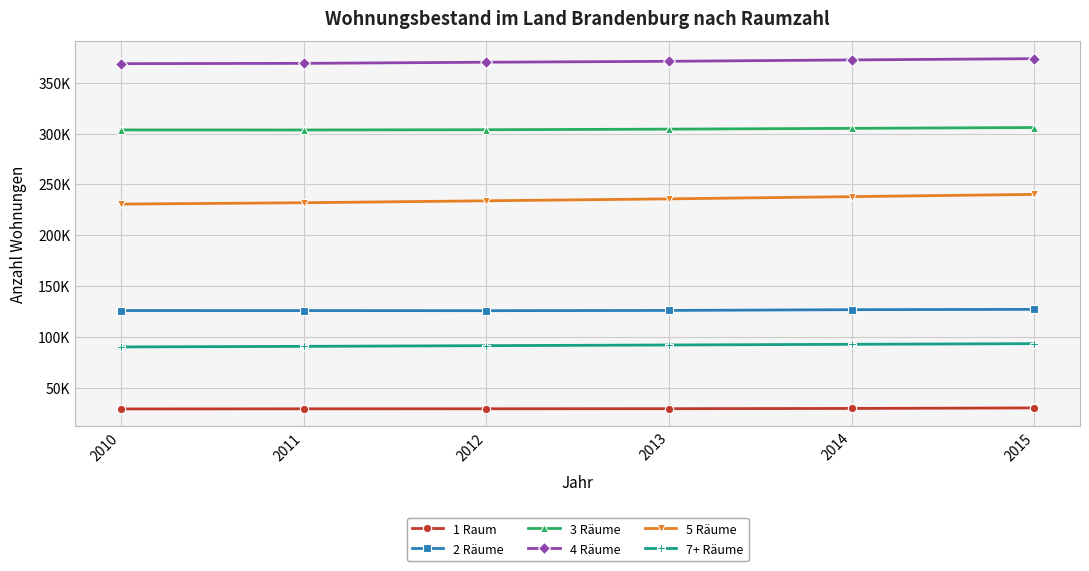

Is this an area chart (filled region under the line)?

No